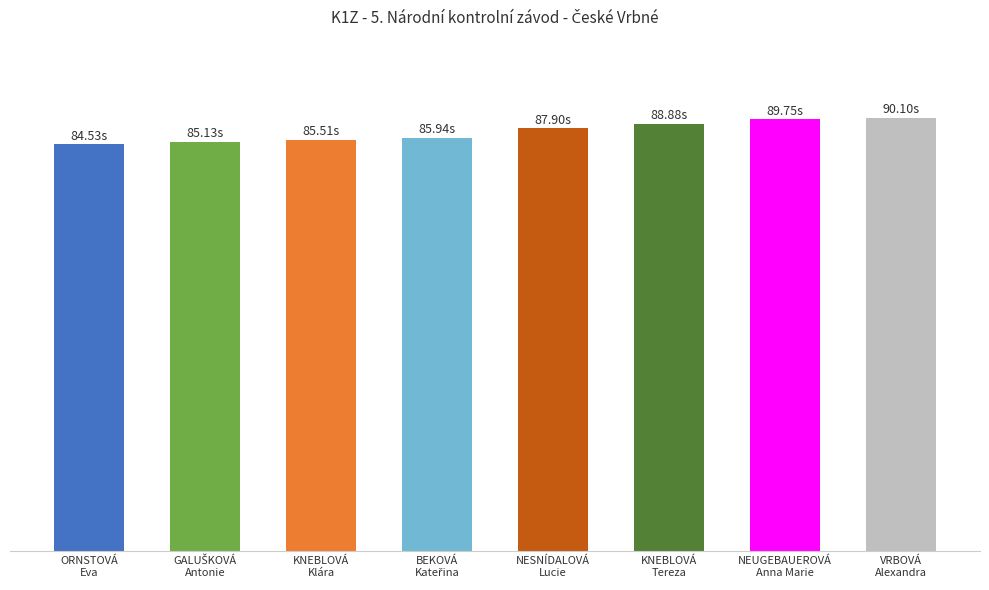

Read the value at NESNÍDALOVÁ
Lucie.

87.9